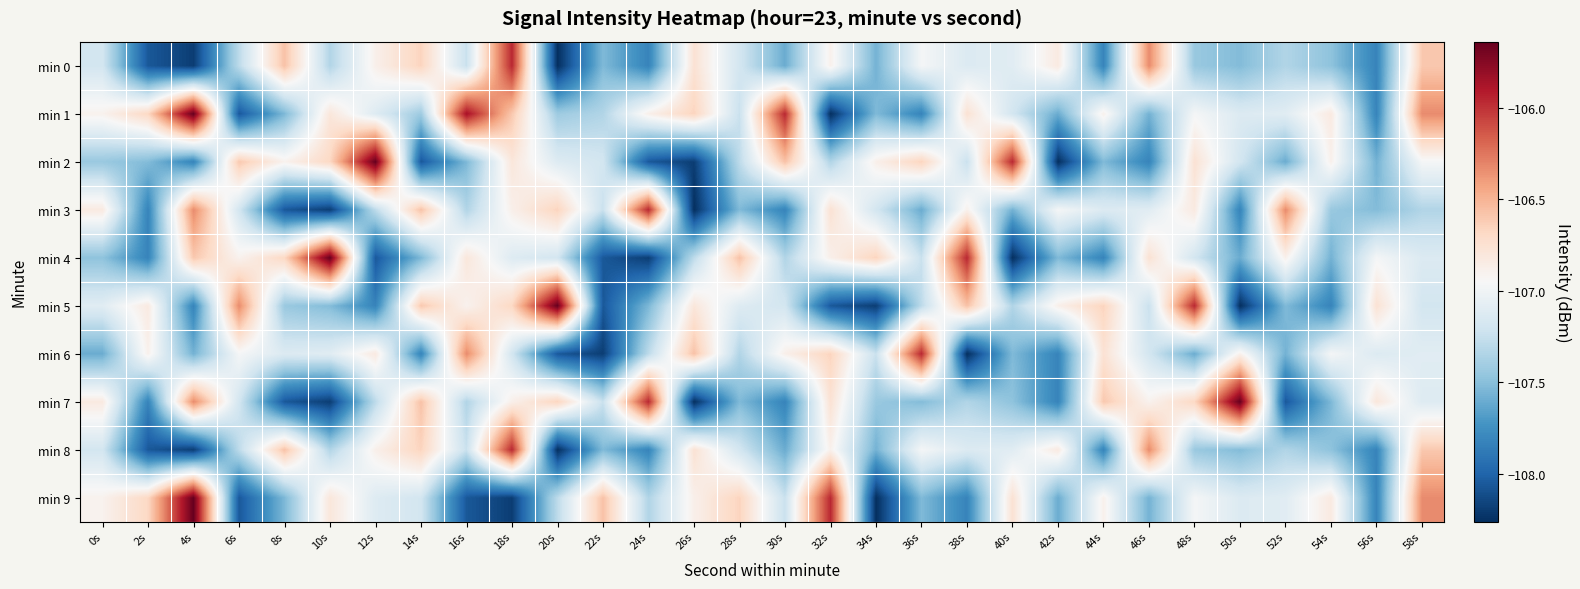

How many distinct data groups are displayed?

10